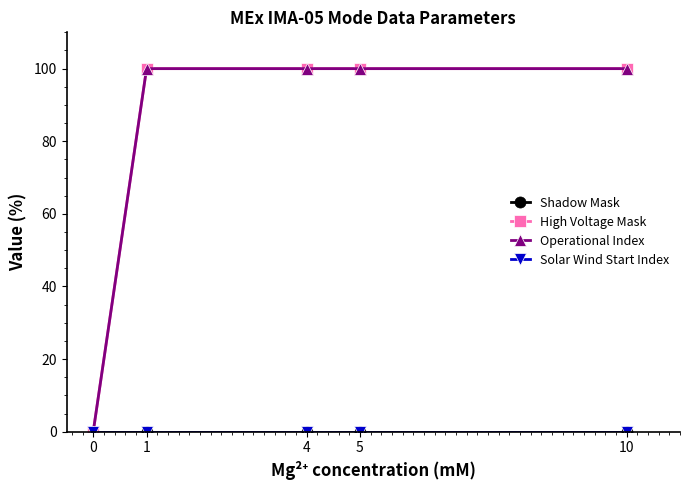

At which label does Operational Index reach its peak?

1